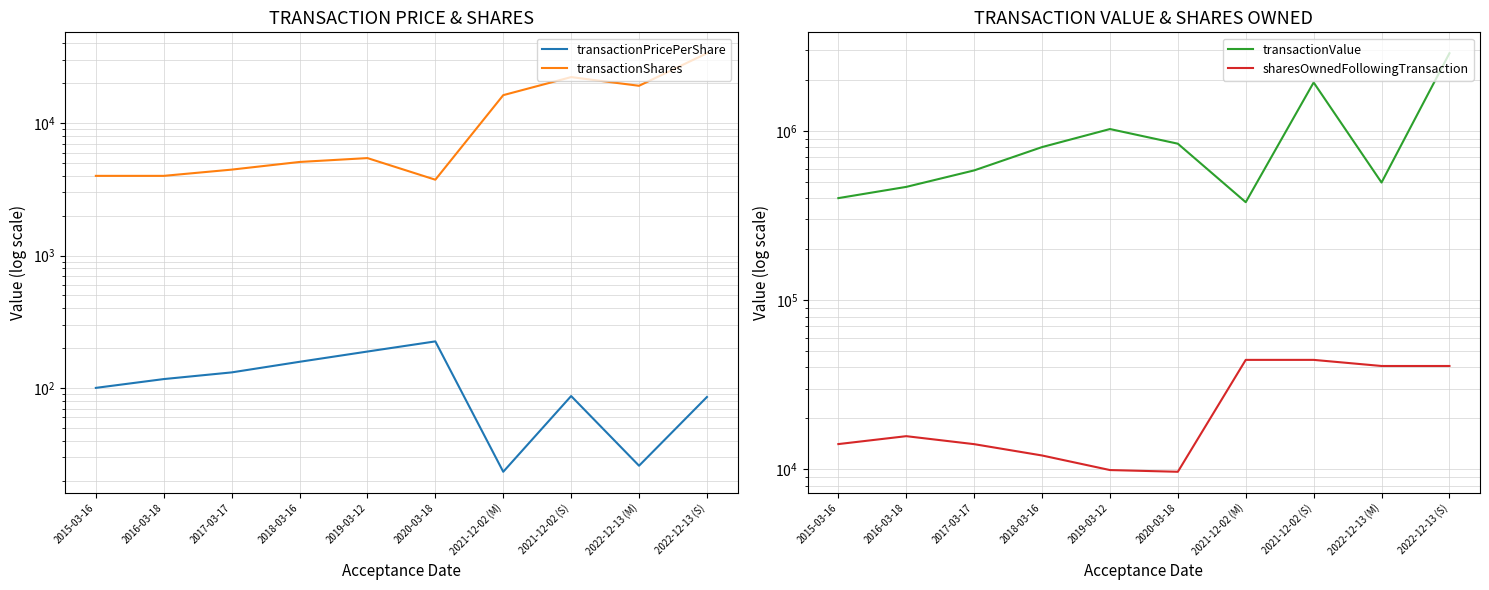

What is the total value across all series at 2022-12-13 (S)?

2958783.6